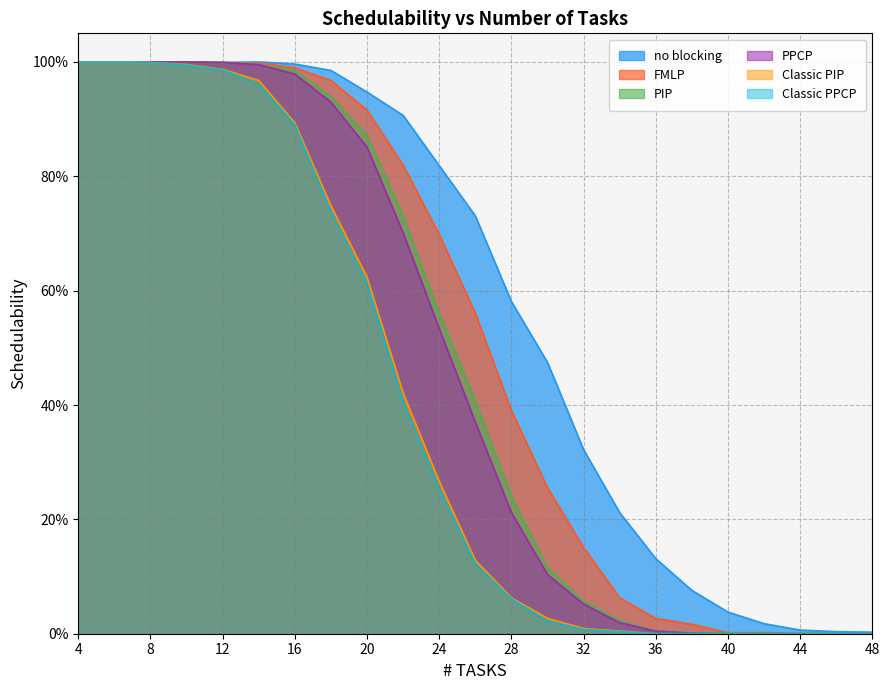

Reading right to left, what are all the values shown in this chart?

no blocking: 48=0.0	46=0.0	44=0.0	42=0.0	40=0.0	38=0.1	36=0.1	34=0.2	32=0.3	30=0.5	28=0.6	26=0.7	24=0.8	22=0.9	20=0.9	18=1.0	16=1.0	14=1.0	12=1.0	10=1.0	8=1.0	6=1.0	4=1.0
FMLP: 48=0.0	46=0.0	44=0.0	42=0.0	40=0.0	38=0.0	36=0.0	34=0.1	32=0.2	30=0.3	28=0.4	26=0.6	24=0.7	22=0.8	20=0.9	18=1.0	16=1.0	14=1.0	12=1.0	10=1.0	8=1.0	6=1.0	4=1.0
PIP: 48=0.0	46=0.0	44=0.0	42=0.0	40=0.0	38=0.0	36=0.0	34=0.0	32=0.1	30=0.1	28=0.2	26=0.4	24=0.6	22=0.7	20=0.9	18=0.9	16=1.0	14=1.0	12=1.0	10=1.0	8=1.0	6=1.0	4=1.0
PPCP: 48=0.0	46=0.0	44=0.0	42=0.0	40=0.0	38=0.0	36=0.0	34=0.0	32=0.1	30=0.1	28=0.2	26=0.4	24=0.5	22=0.7	20=0.9	18=0.9	16=1.0	14=1.0	12=1.0	10=1.0	8=1.0	6=1.0	4=1.0
Classic PIP: 48=0.0	46=0.0	44=0.0	42=0.0	40=0.0	38=0.0	36=0.0	34=0.0	32=0.0	30=0.0	28=0.1	26=0.1	24=0.3	22=0.4	20=0.6	18=0.7	16=0.9	14=1.0	12=1.0	10=1.0	8=1.0	6=1.0	4=1.0
Classic PPCP: 48=0.0	46=0.0	44=0.0	42=0.0	40=0.0	38=0.0	36=0.0	34=0.0	32=0.0	30=0.0	28=0.1	26=0.1	24=0.3	22=0.4	20=0.6	18=0.7	16=0.9	14=1.0	12=1.0	10=1.0	8=1.0	6=1.0	4=1.0